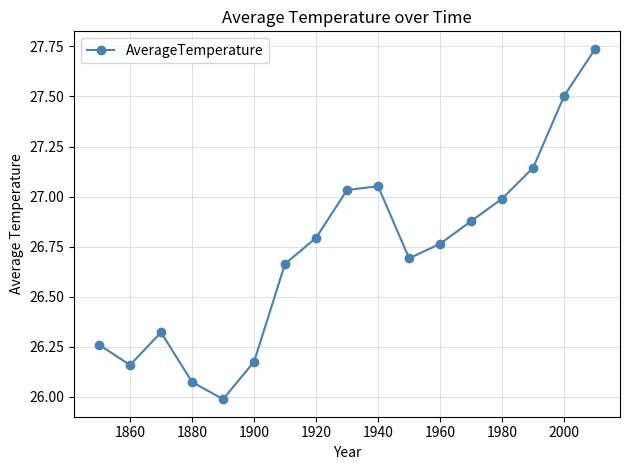

What is the difference between the maximum and minimum values?

1.7